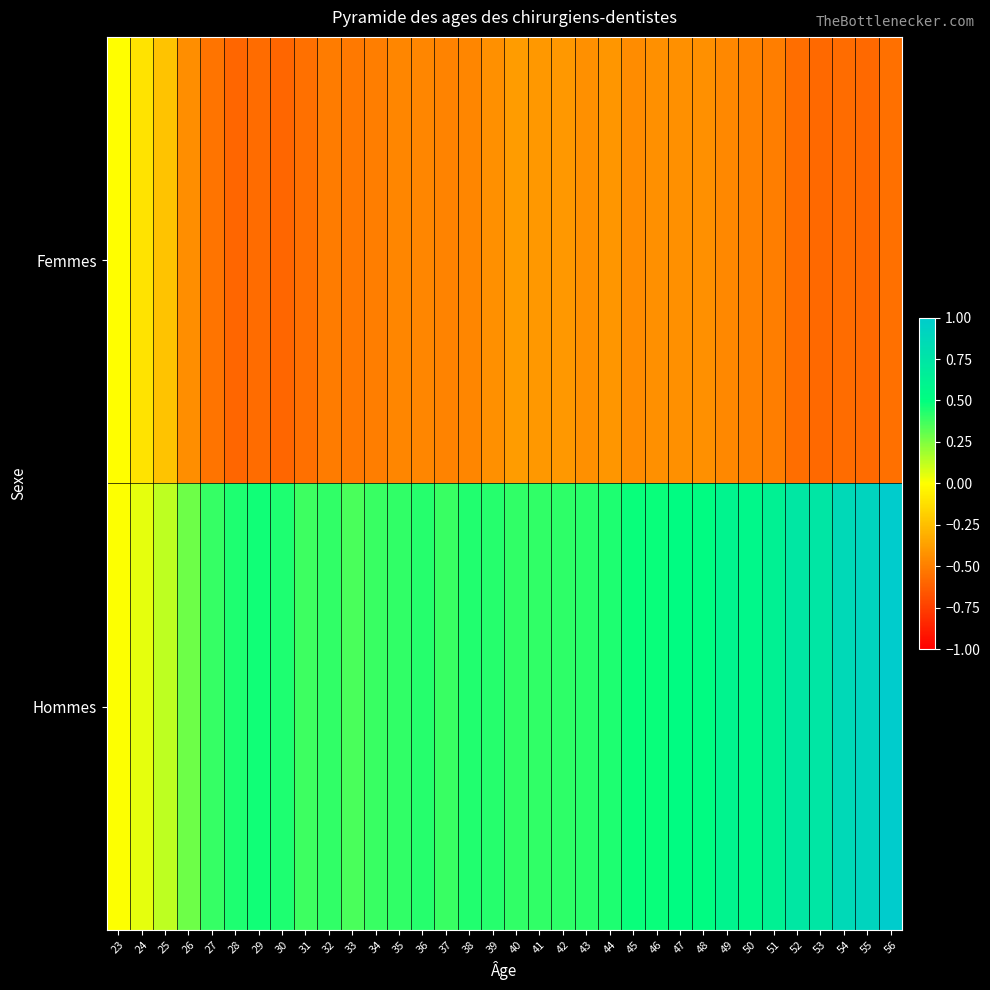

Reading right to left, list all the values displayed in this chart.

Femmes: 56=-0.6	55=-0.6	54=-0.6	53=-0.6	52=-0.6	51=-0.5	50=-0.5	49=-0.5	48=-0.4	47=-0.4	46=-0.4	45=-0.4	44=-0.4	43=-0.4	42=-0.4	41=-0.4	40=-0.4	39=-0.4	38=-0.5	37=-0.5	36=-0.5	35=-0.5	34=-0.5	33=-0.5	32=-0.5	31=-0.6	30=-0.6	29=-0.6	28=-0.6	27=-0.5	26=-0.4	25=-0.2	24=-0.1	23=-0.0
Hommes: 56=1.0	55=0.9	54=0.9	53=0.7	52=0.7	51=0.6	50=0.6	49=0.6	48=0.5	47=0.5	46=0.5	45=0.5	44=0.4	43=0.4	42=0.4	41=0.4	40=0.4	39=0.4	38=0.4	37=0.4	36=0.4	35=0.4	34=0.4	33=0.4	32=0.4	31=0.4	30=0.4	29=0.5	28=0.4	27=0.4	26=0.3	25=0.1	24=0.0	23=0.0